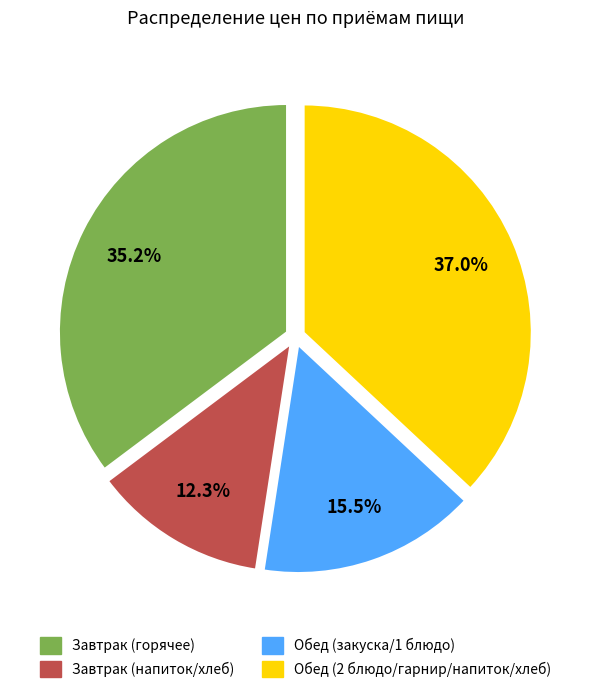

Which has a higher value, Обед (2 блюдо/гарнир/напиток/хлеб) or Обед (закуска/1 блюдо)?

Обед (2 блюдо/гарнир/напиток/хлеб)